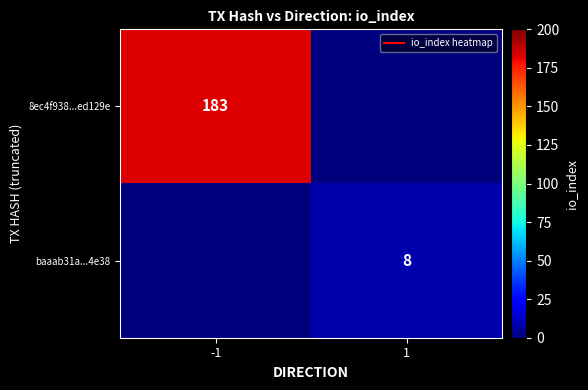

How many data points does each series have?

2